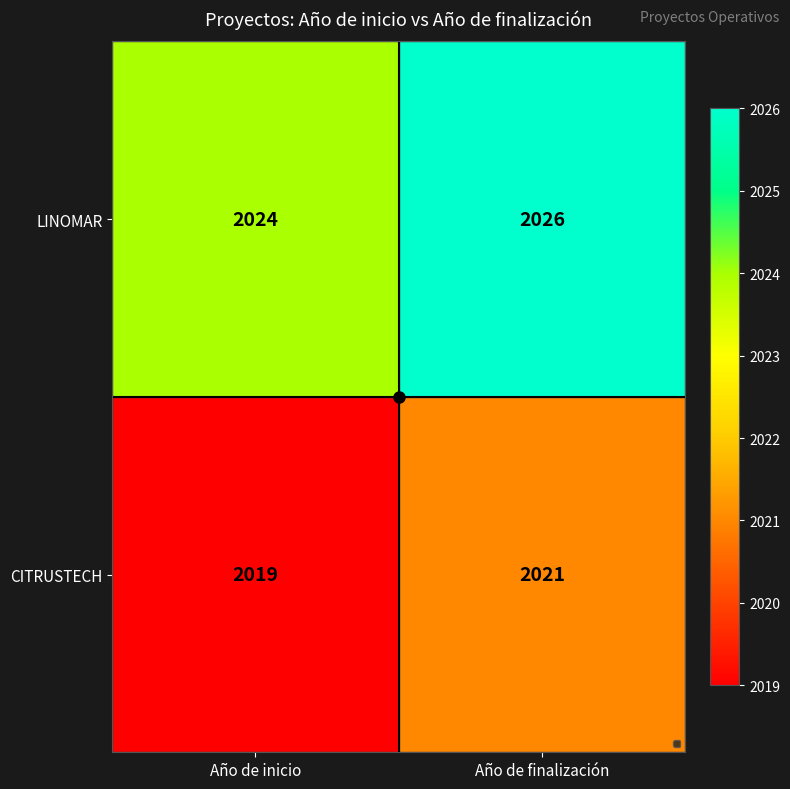

What is the difference between the highest and lowest values at Año de finalización?

5